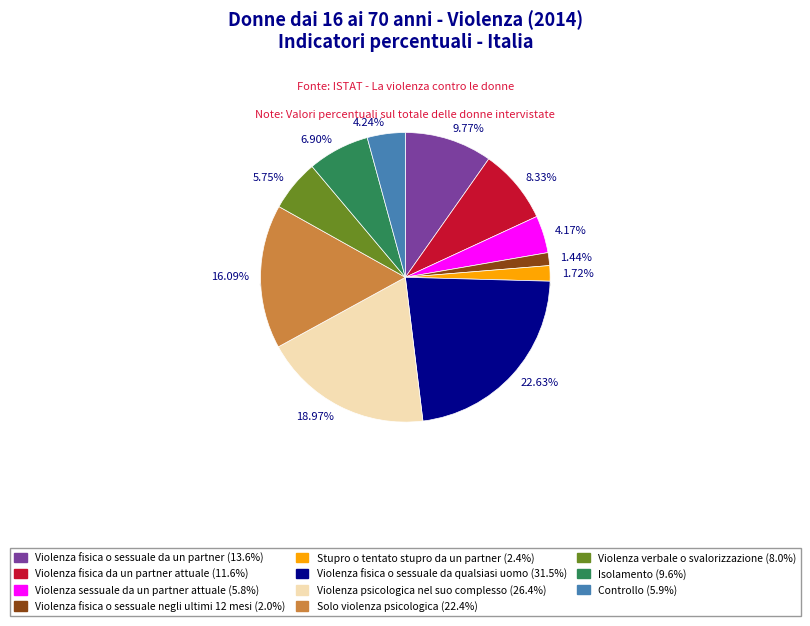

Is there any slice that represents more than half of the pie?

No